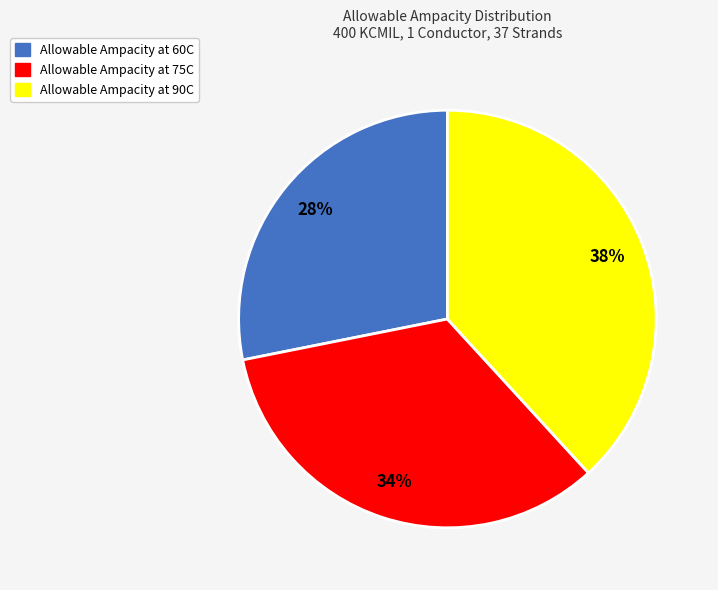

Rank the categories by value from lowest to highest.

Allowable Ampacity at 60C, Allowable Ampacity at 75C, Allowable Ampacity at 90C